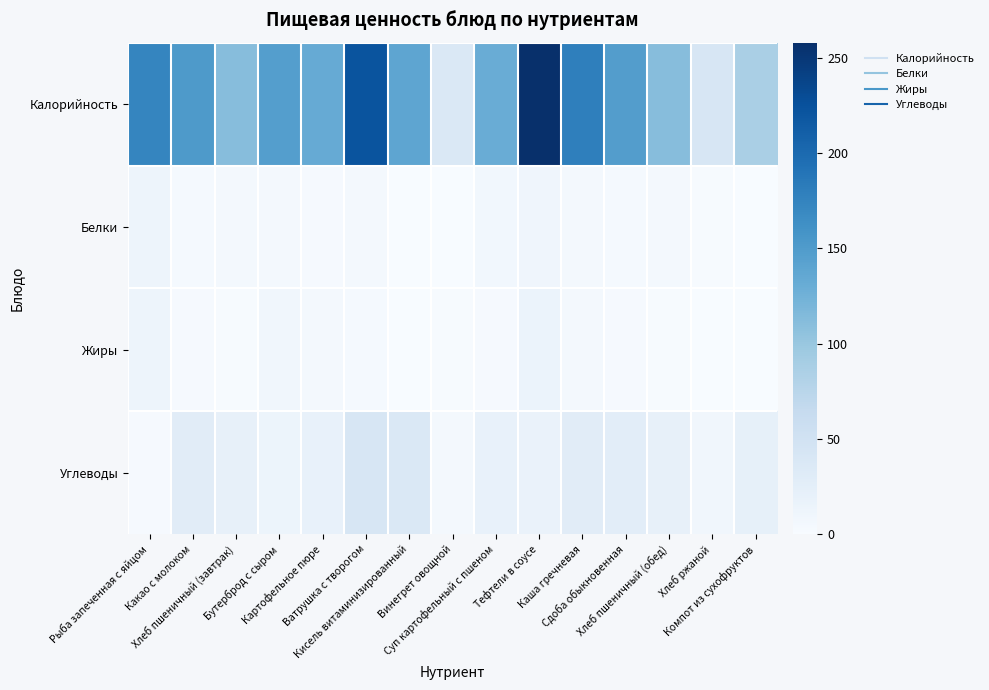

Which series changed the most between Рыба запеченная с яйцом and Тефтели в соусе?

Калорийность